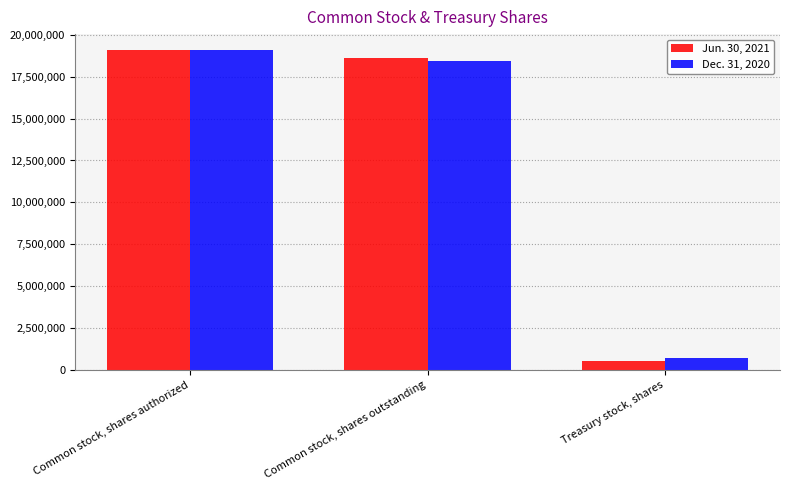

Which series has the widest spread of values?

Jun. 30, 2021